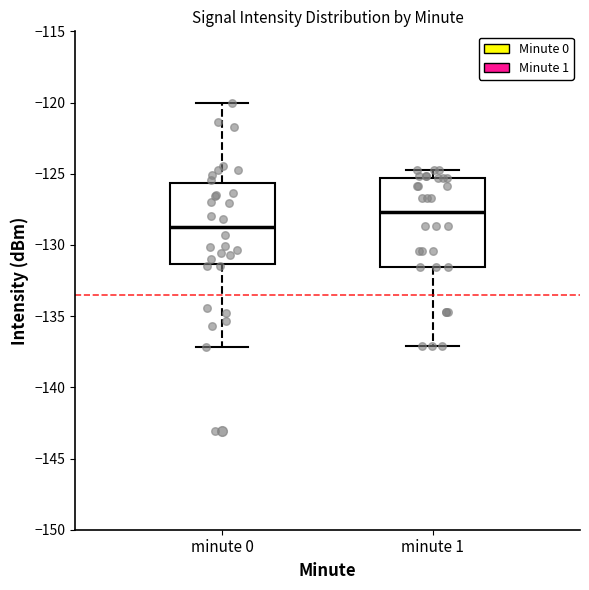

Reading left to right, read every box against the y-axis: the position of its median line, the range the box covers, and the ends of its whiskers. The values are not printed on the chart, so give them approximately, as read against the axis.

minute 0: median -128.5, box -131.5 to -125.5, whiskers -137.0 to -120.0
minute 1: median -127.5, box -131.5 to -125.5, whiskers -137.0 to -125.0